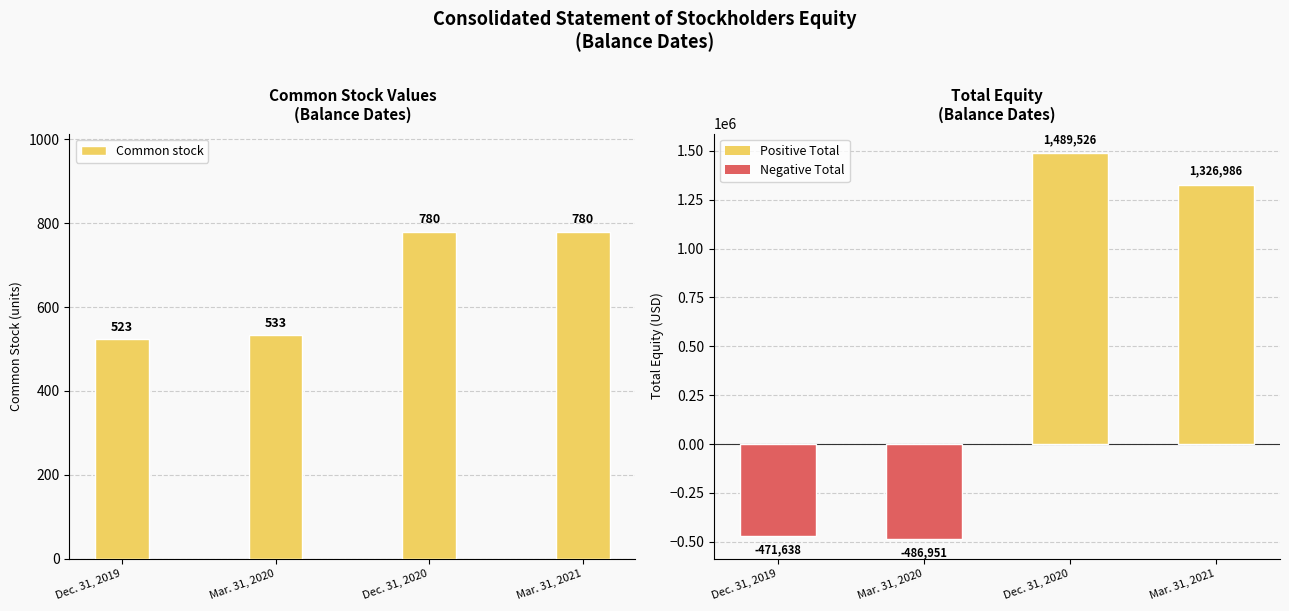

How many data points does each series have?

4